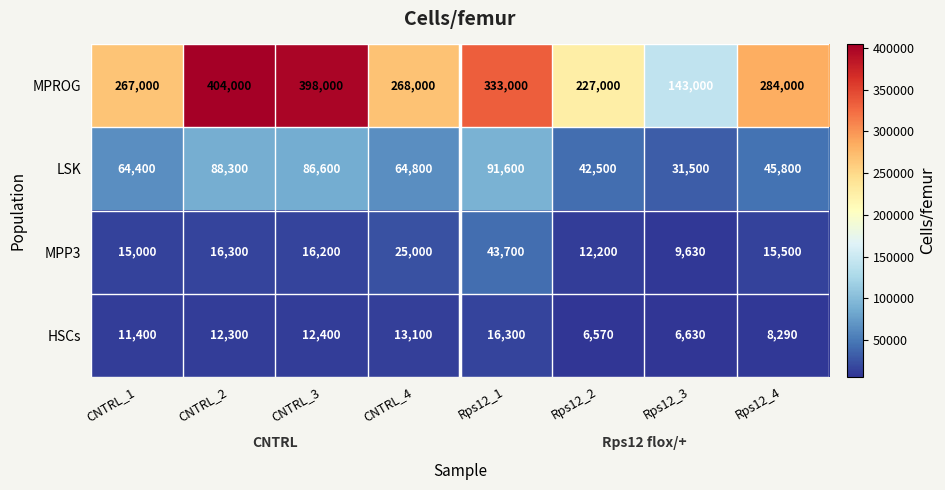

Is it true that HSCs equals 6630 at Rps12_3?

True